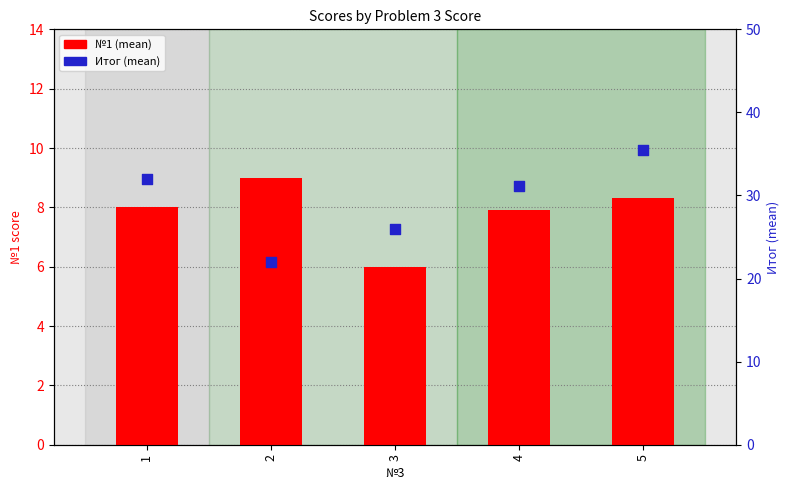

Which series has the largest total across all categories?

Итог